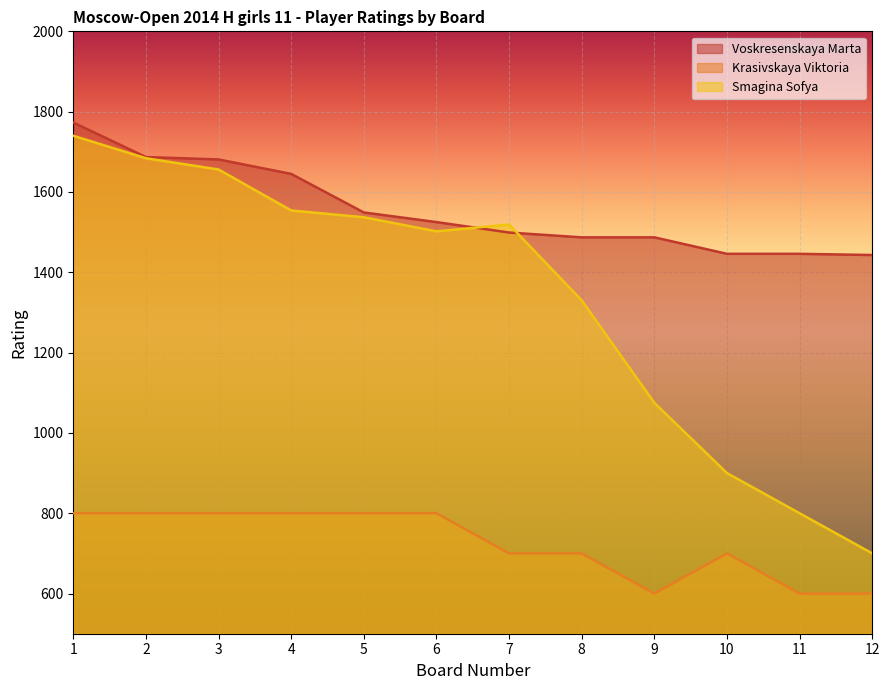

List the series in order of their peak value, lowest first.

Krasivskaya Viktoria, Smagina Sofya, Voskresenskaya Marta